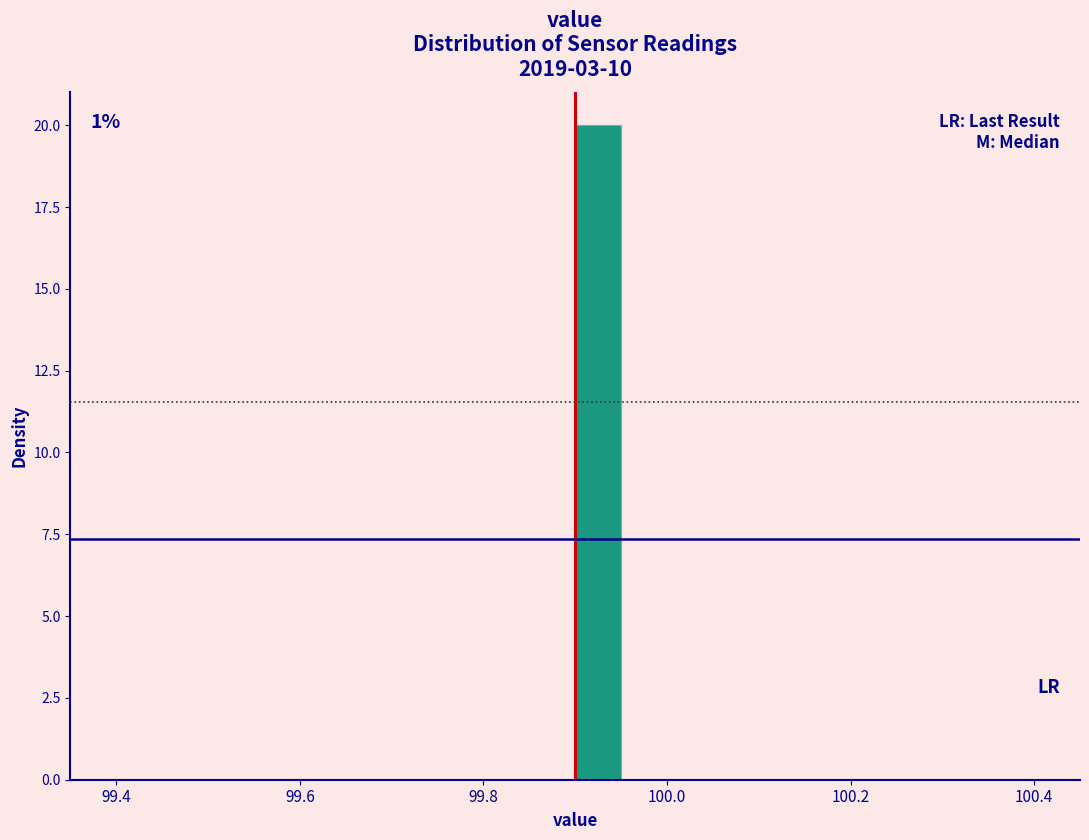

Around what value on the x-axis is the tallest bar? Give the approximate position of its centre, as read against the axis.

99.92